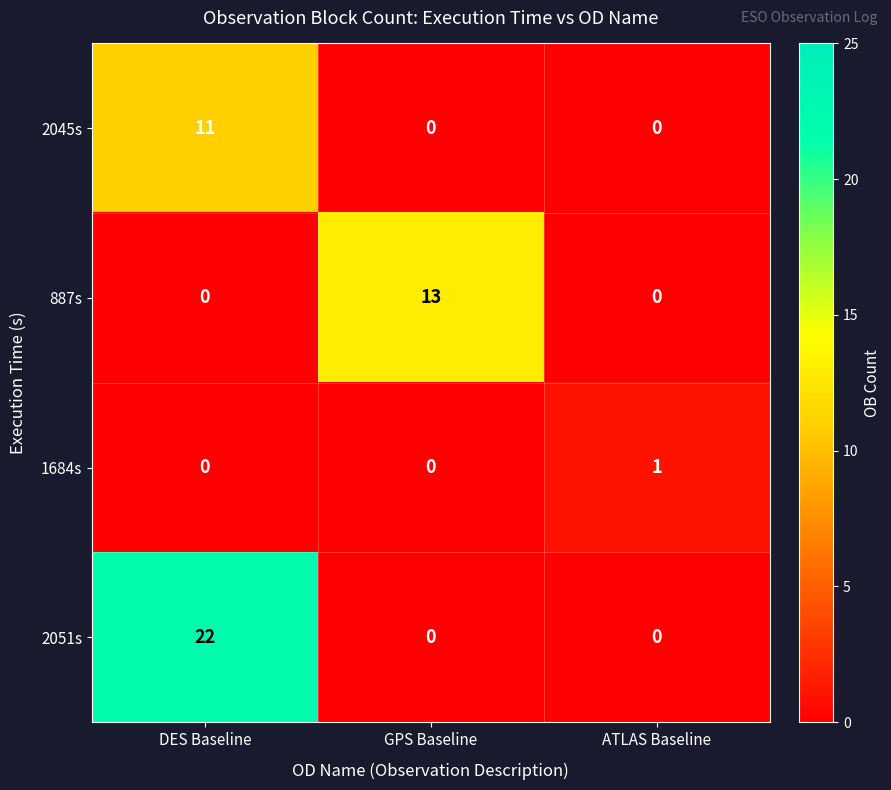

Reading right to left, extract all data points from this chart.

2045s: 0	0	11
887s: 0	13	0
1684s: 1	0	0
2051s: 0	0	22